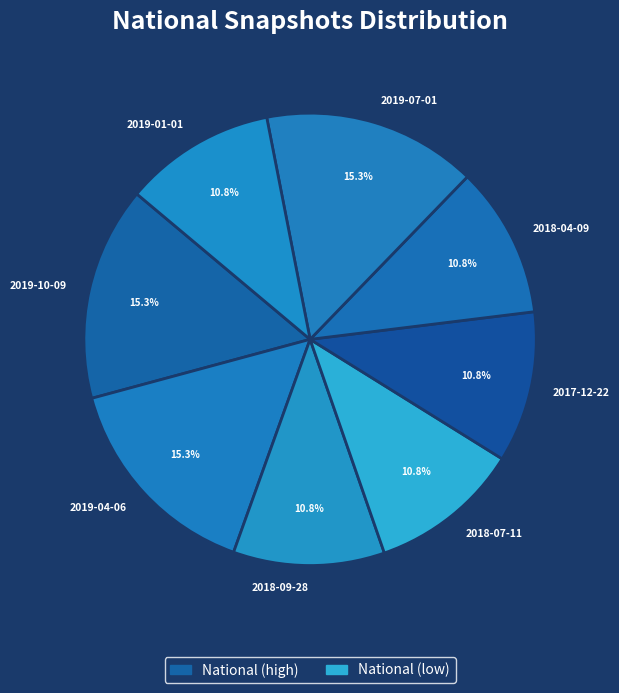

True or false: 2018-09-28 accounts for 1% of the total.

False